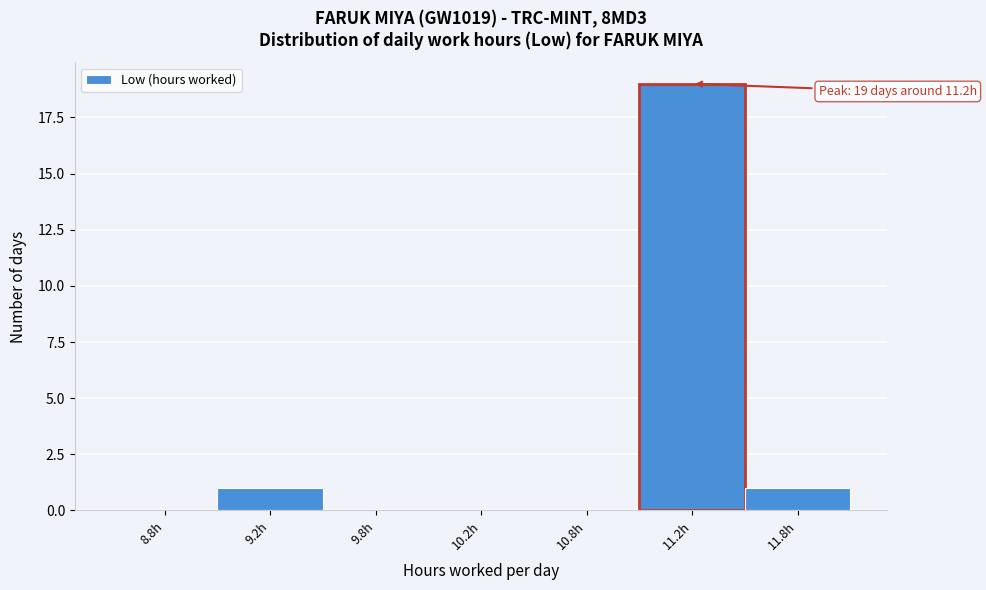

Reading left to right, list all the values displayed in this chart.

8.8h=0	9.2h=1	9.8h=0	10.2h=0	10.8h=0	11.2h=19	11.8h=1